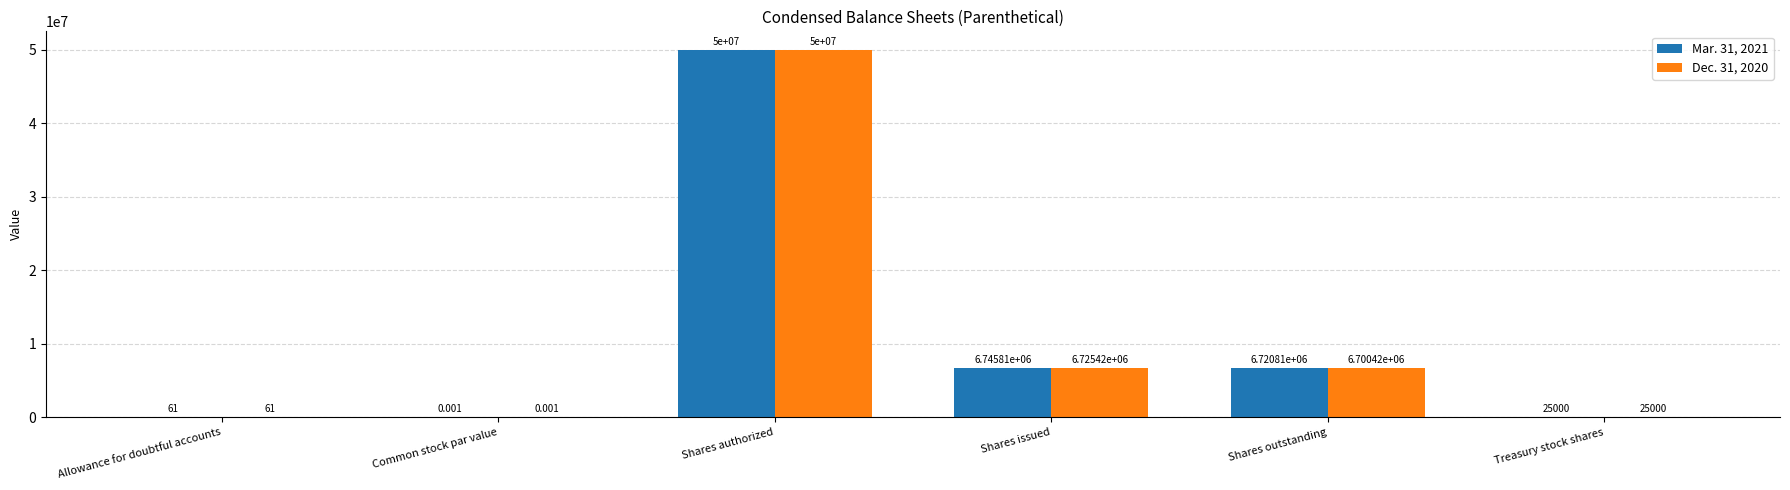

Is the value of Mar. 31, 2021 at Treasury stock shares greater than the value of Dec. 31, 2020 at Allowance for doubtful accounts?

Yes